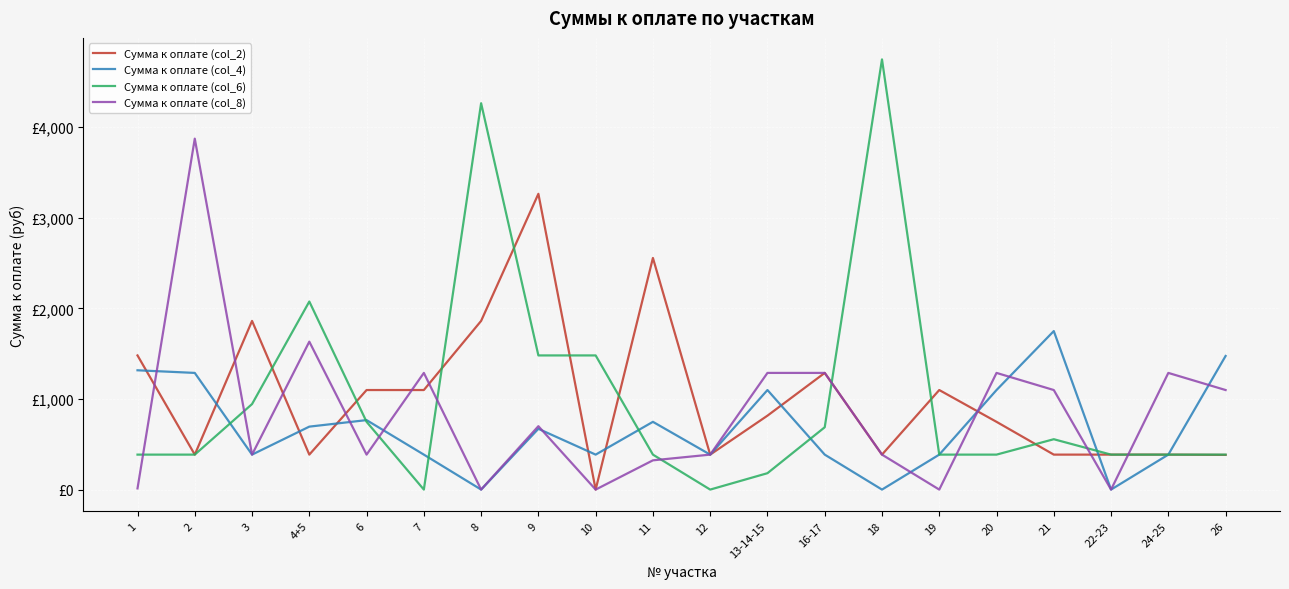

Between which two adjacent categories do Сумма к оплате (col_4) and Сумма к оплате (col_6) first intersect?

2 and 3